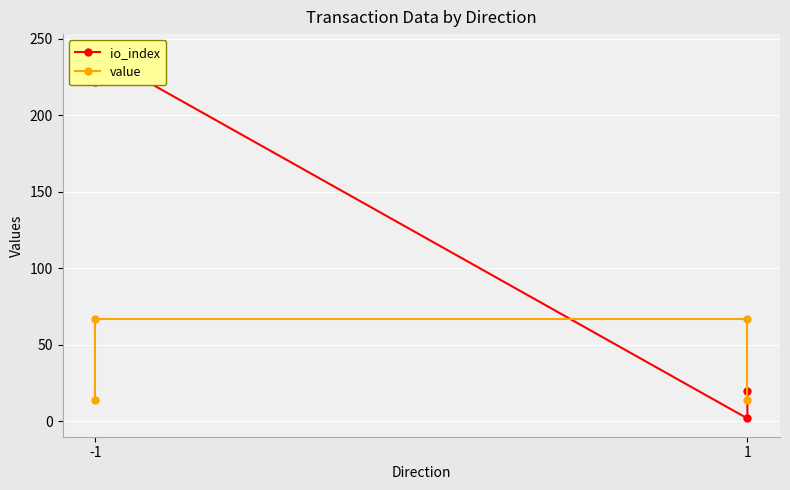

What is the difference between the maximum and second lowest values in the io_index series?

221.0